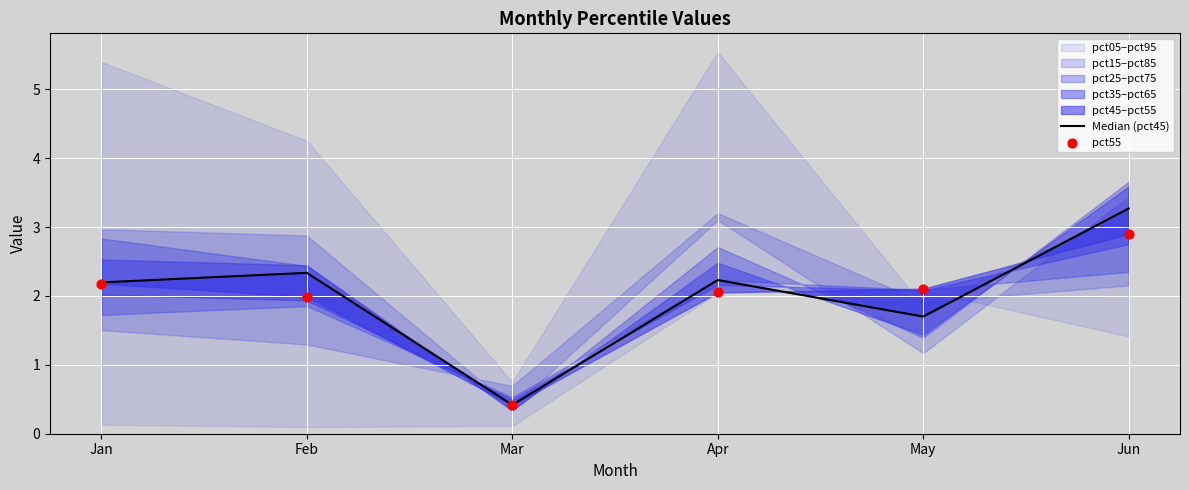

Is the value of pct55 at Jun greater than the value of Median (pct45) at Jun?

No